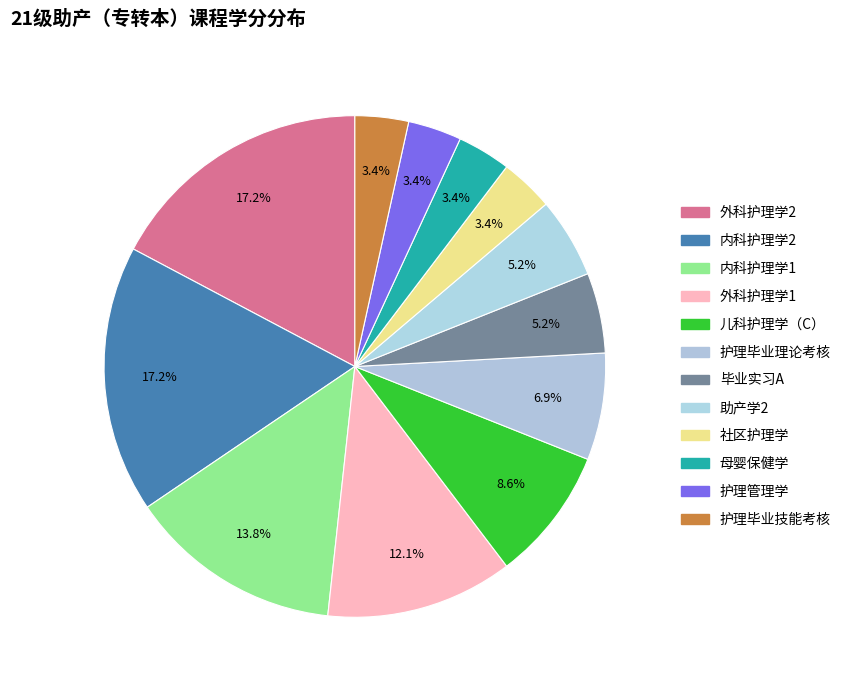

How many segments does this pie chart have?

12